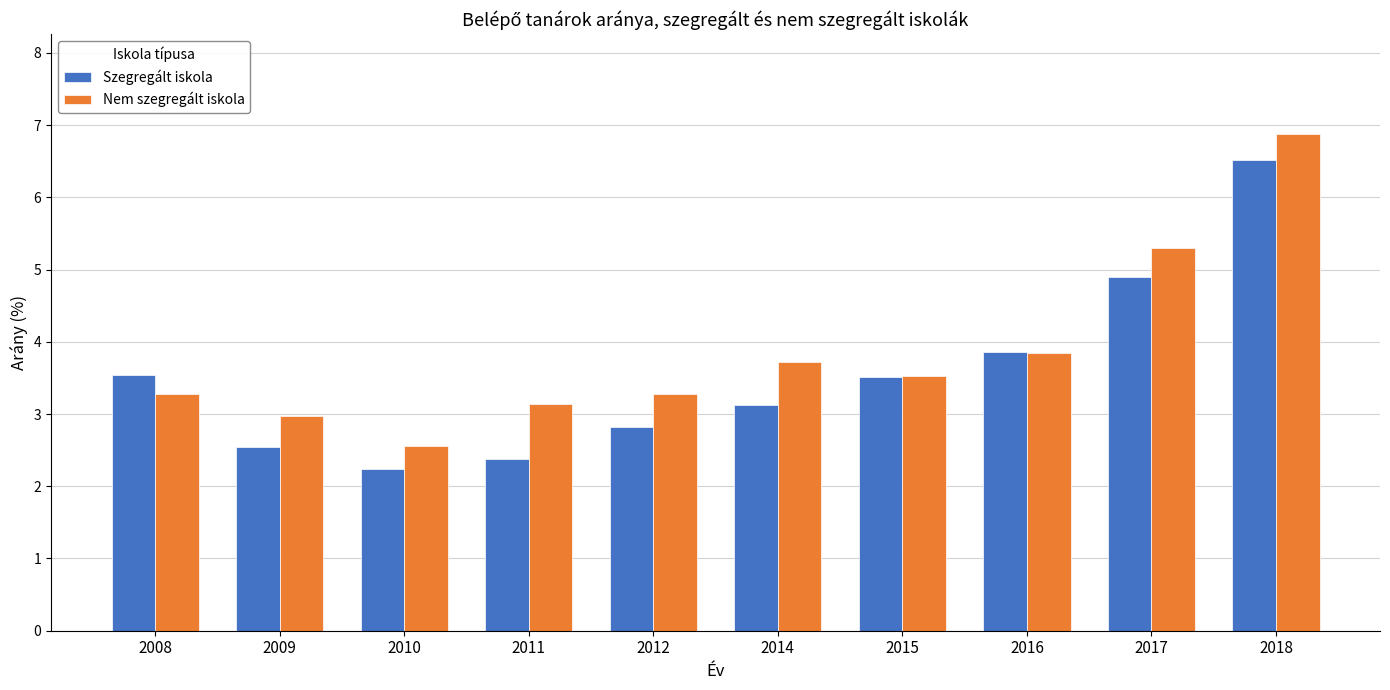

Reading left to right, list all the values displayed in this chart.

Szegregált iskola: 3.5	2.5	2.2	2.4	2.8	3.1	3.5	3.9	4.9	6.5
Nem szegregált iskola: 3.3	3.0	2.6	3.1	3.3	3.7	3.5	3.8	5.3	6.9